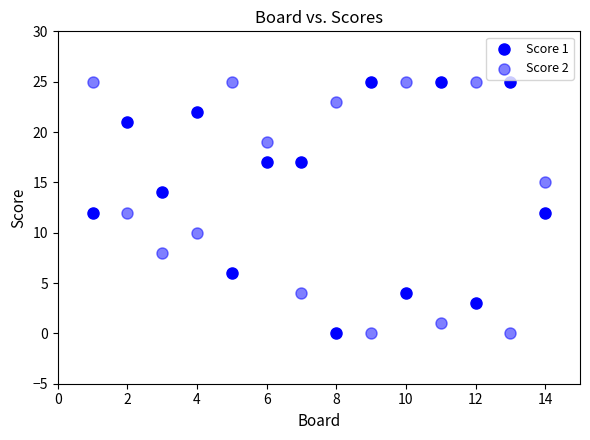

How many points are shown in the scatter plot?

28